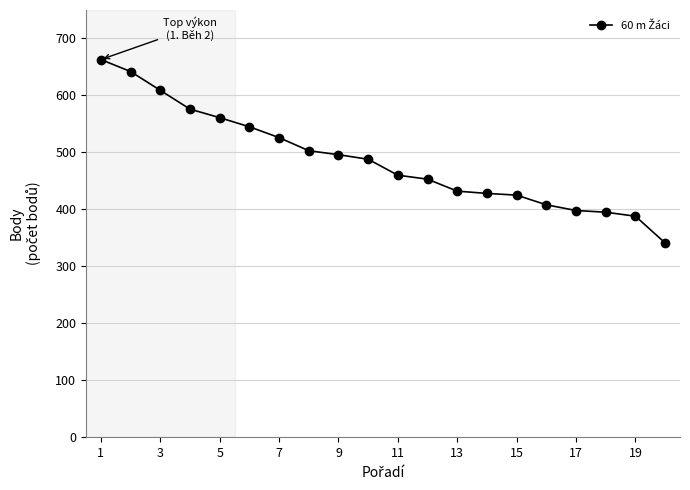

What is the minimum value shown in the chart?

341